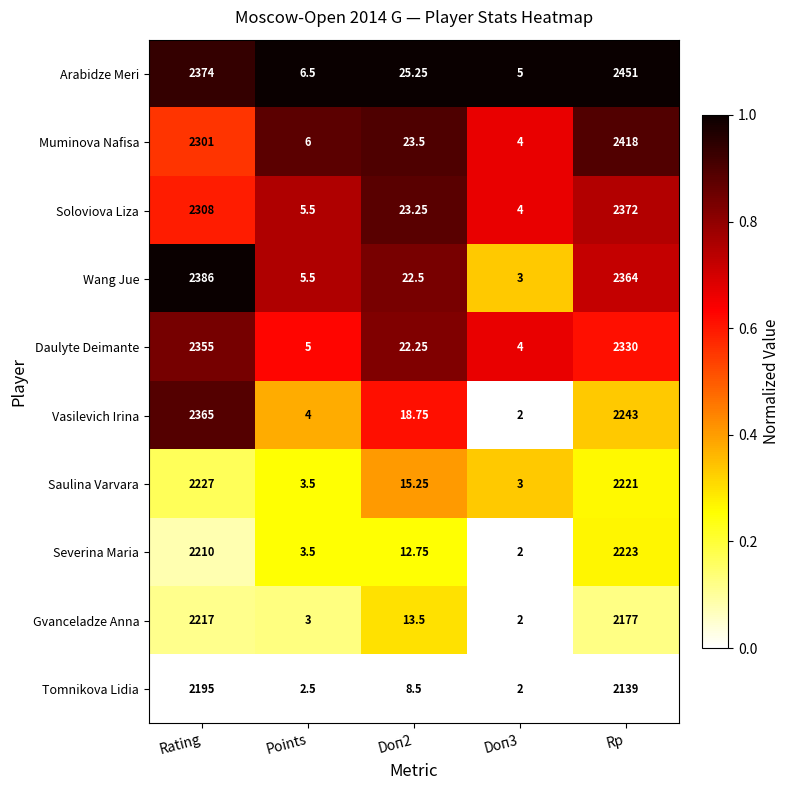

Which category has the highest value across all series?

Rp